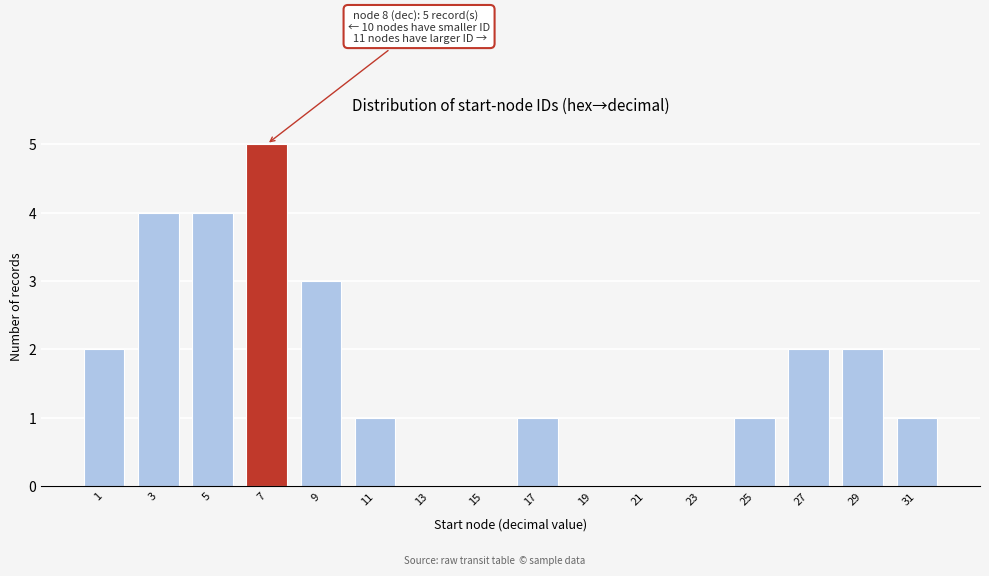

Reading right to left, what are all the values shown in this chart?

31=1	29=2	27=2	25=1	23=0	21=0	19=0	17=1	15=0	13=0	11=1	9=3	7=5	5=4	3=4	1=2